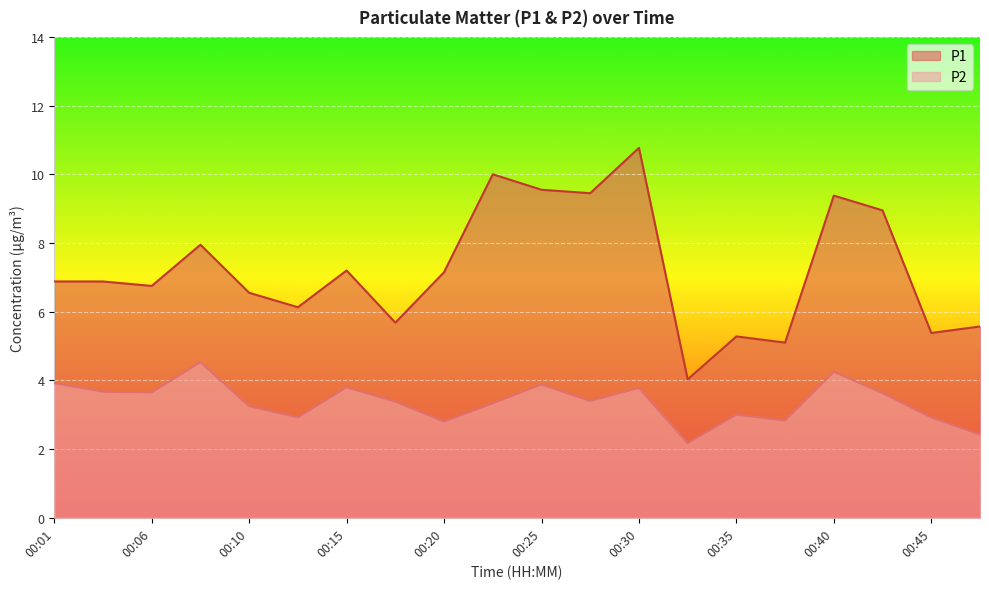

True or false: P1 and P2 cross at least once.

False